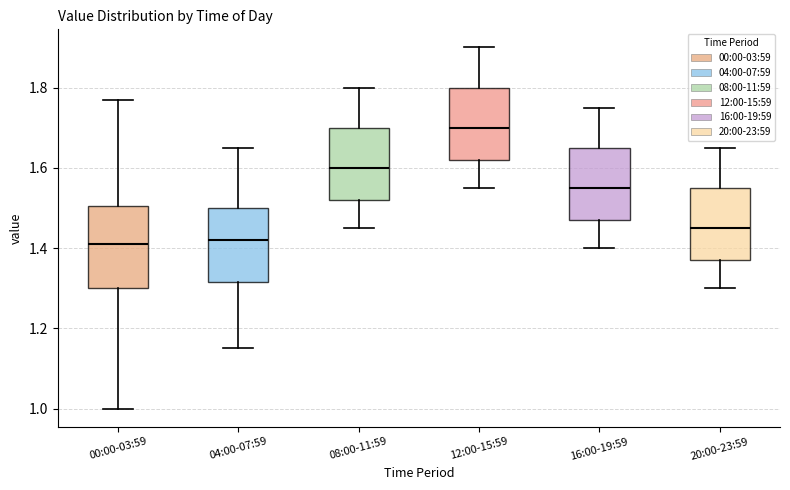

Where is the upper edge of the box for 04:00-07:59 on the y-axis? The values are not printed on the chart, so give them approximately, as read against the axis.

1.50